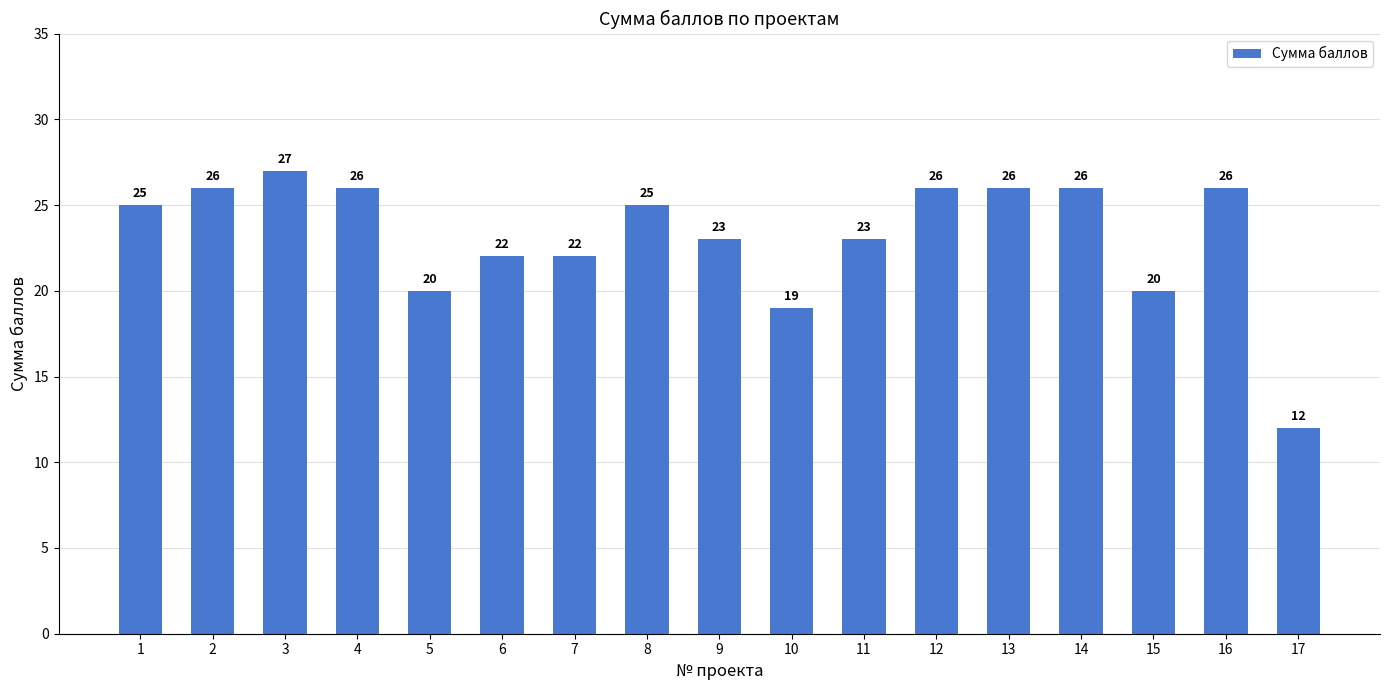

Where is the data nearest to the value 19?

10